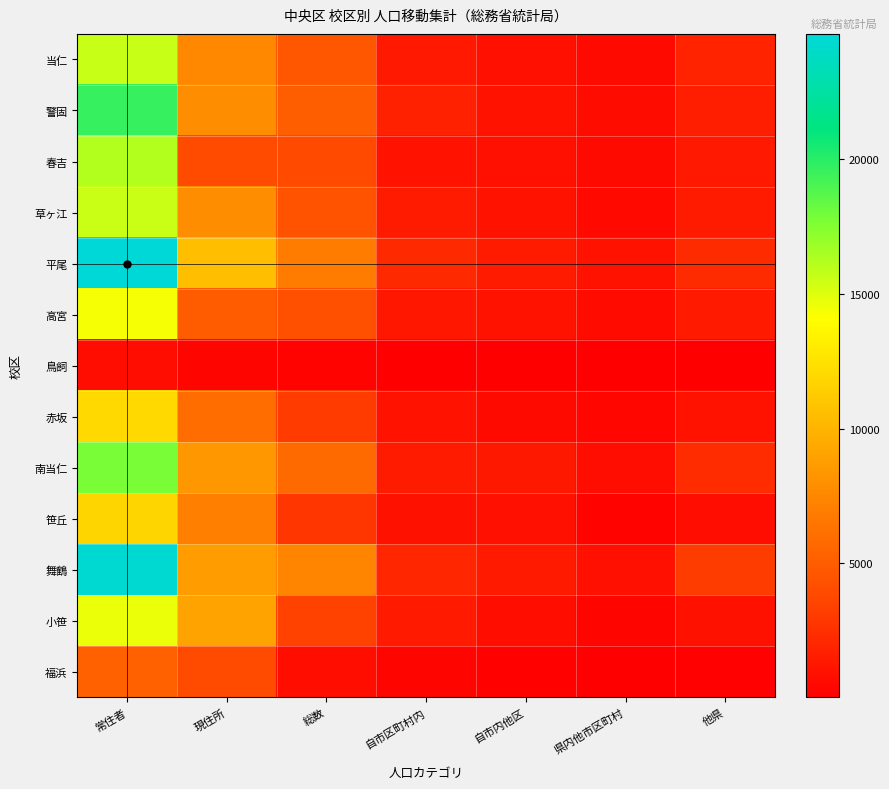

Reading left to right, transcribe all the data shown in this chart.

当仁: 常住者=15632	現住所=7529	総数=4679	自市区町村内=1334	自市内他区=889	県内他市区町村=557	他県=1899
警固: 常住者=19640	現住所=7828	総数=5113	自市区町村内=1765	自市内他区=1027	県内他市区町村=667	他県=1654
春吉: 常住者=16226	現住所=3946	総数=3902	自市区町村内=1050	自市内他区=886	県内他市区町村=597	他県=1369
草ヶ江: 常住者=15586	現住所=7831	総数=4409	自市区町村内=1434	自市内他区=1013	県内他市区町村=539	他県=1423
平尾: 常住者=24641	現住所=10530	総数=6881	自市区町村内=2156	自市内他区=1444	県内他市区町村=1033	他県=2248
高宮: 常住者=14317	現住所=4934	総数=4233	自市区町村内=1230	自市内他区=999	県内他市区町村=605	他県=1399
鳥飼: 常住者=721	現住所=330	総数=249	自市区町村内=50	自市内他区=52	県内他市区町村=26	他県=121
赤坂: 常住者=12002	現住所=5942	総数=3095	自市区町村内=1009	自市内他区=592	県内他市区町村=454	他県=1040
南当仁: 常住者=17792	現住所=8409	総数=5805	自市区町村内=1462	自市内他区=1303	県内他市区町村=732	他県=2308
笹丘: 常住者=11815	現住所=7128	総数=2831	自市区町村内=985	自市内他区=864	県内他市区町村=246	他県=736
舞鶴: 常住者=24370	現住所=8708	総数=7429	自市区町村内=2033	自市内他区=1419	県内他市区町村=871	他県=3106
小笹: 常住者=14652	現住所=9048	総数=3414	自市区町村内=1393	自市内他区=749	県内他市区町村=329	他県=943
福浜: 常住者=5294	現住所=3934	総数=751	自市区町村内=348	自市内他区=197	県内他市区町村=80	他県=126